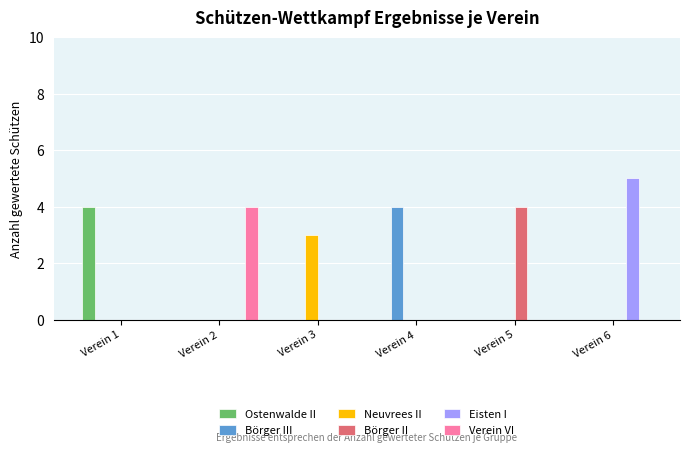

The Börger II series shows 0 at Verein 6. True or false?

True